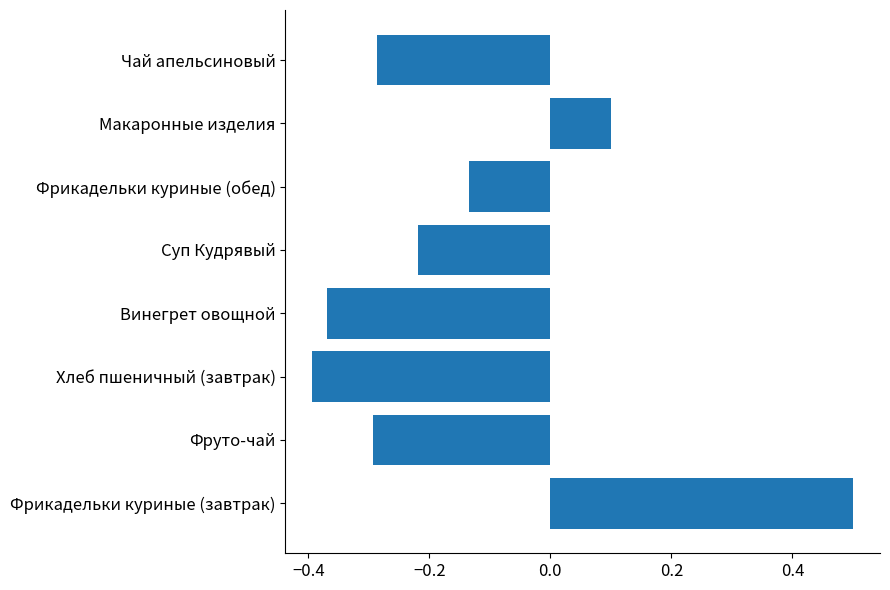

Is it true that the value at Винегрет овощной is -0.6?

False